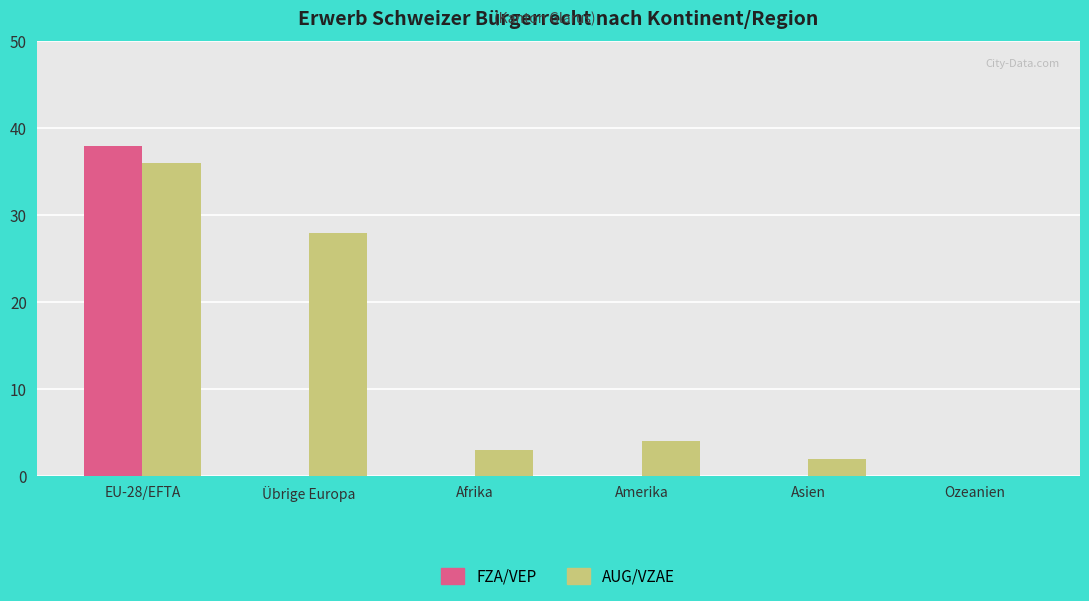

At which category is the sum across all series the highest?

EU-28/EFTA